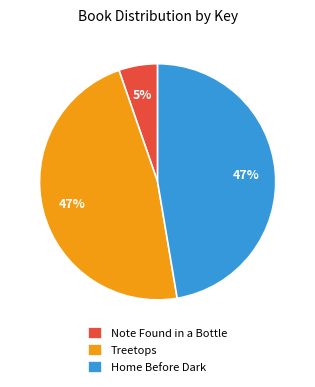

Combined, do Treetops and Home Before Dark account for over 50%?

Yes